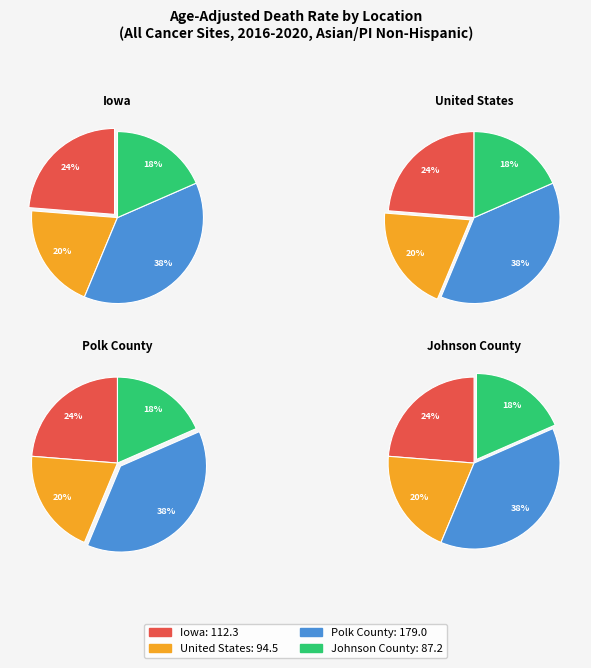

To the nearest percent, what is the difference between the Iowa and Johnson County slice percentages?

5%